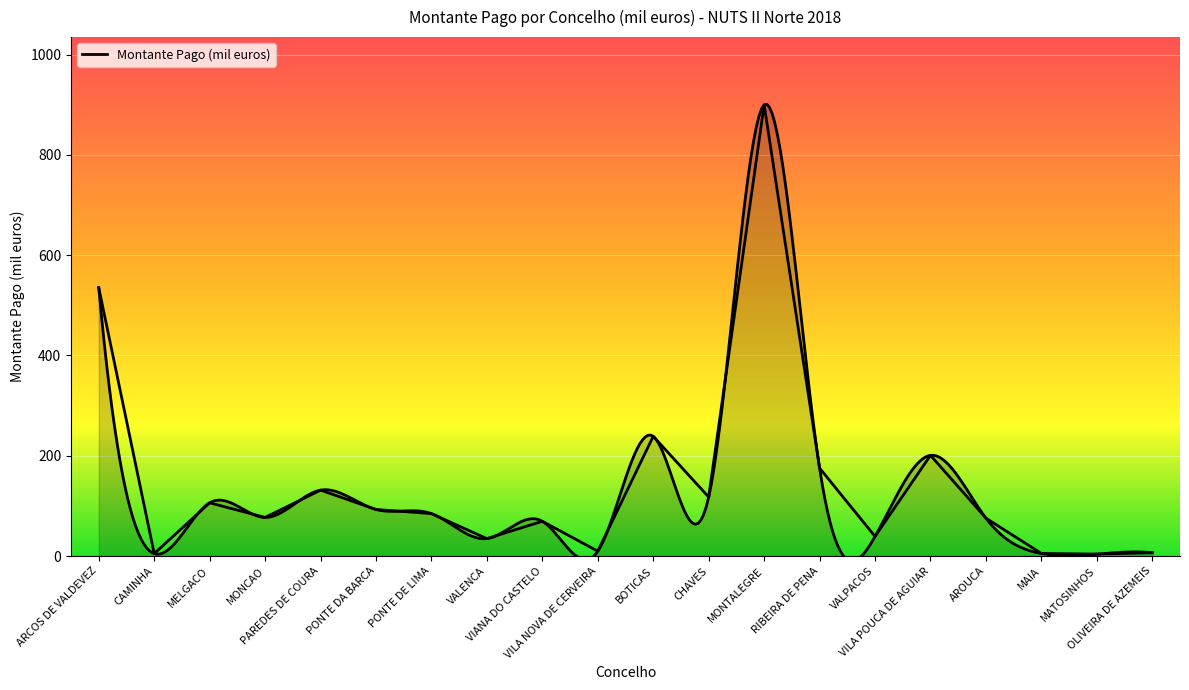

What is the change in value from VIANA DO CASTELO to VILA NOVA DE CERVEIRA?

-59.6